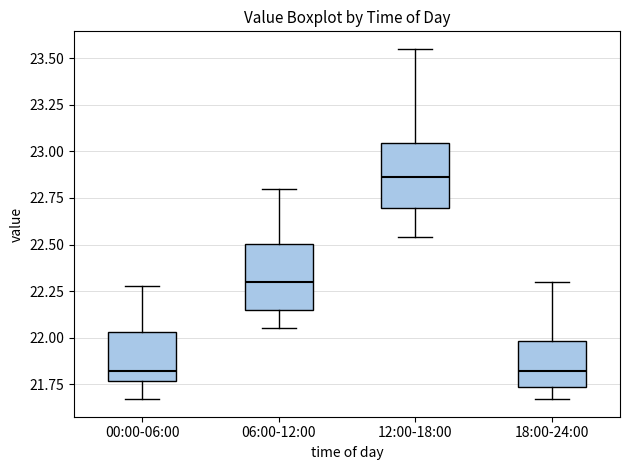

Reading left to right, read every box against the y-axis: the position of its median line, the range the box covers, and the ends of its whiskers. The values are not printed on the chart, so give them approximately, as read against the axis.

00:00-06:00: median 21.80, box 21.75 to 22.05, whiskers 21.65 to 22.30
06:00-12:00: median 22.30, box 22.15 to 22.50, whiskers 22.05 to 22.80
12:00-18:00: median 22.85, box 22.70 to 23.05, whiskers 22.55 to 23.55
18:00-24:00: median 21.80, box 21.75 to 22.00, whiskers 21.65 to 22.30